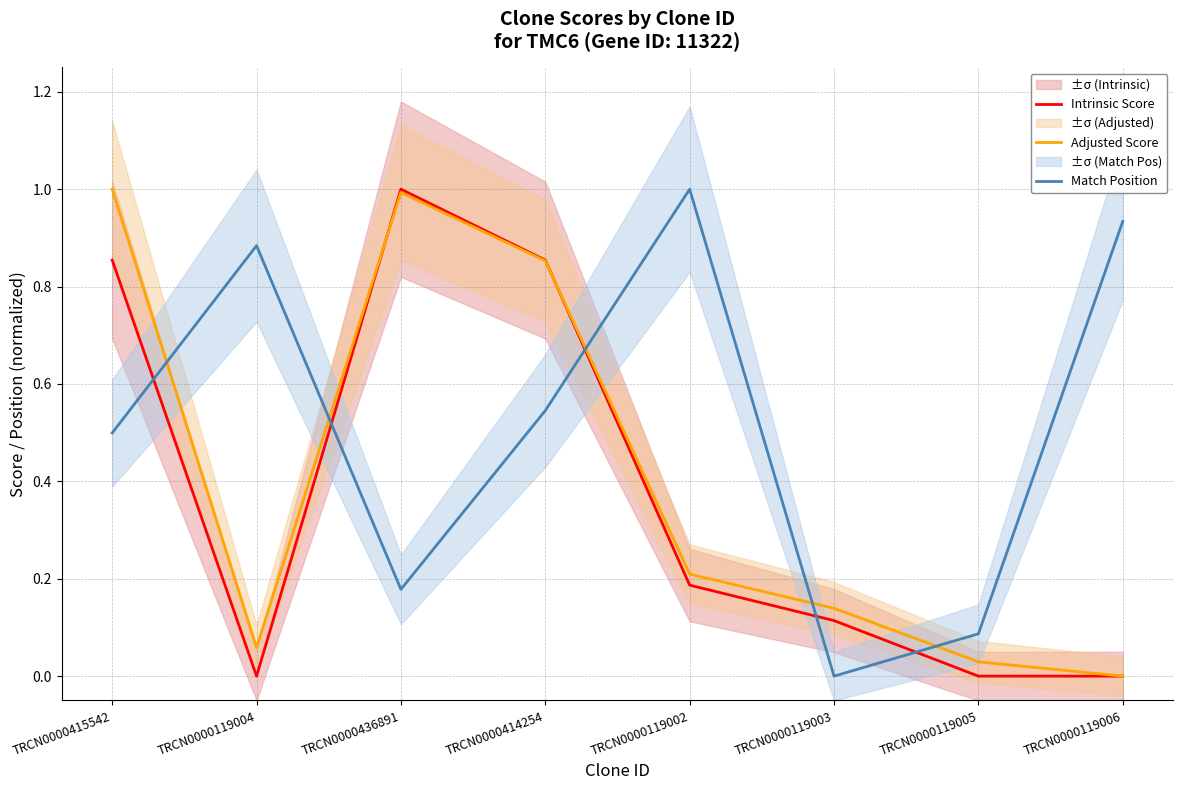

Where is the first local minimum for Adjusted Score?

TRCN0000119004